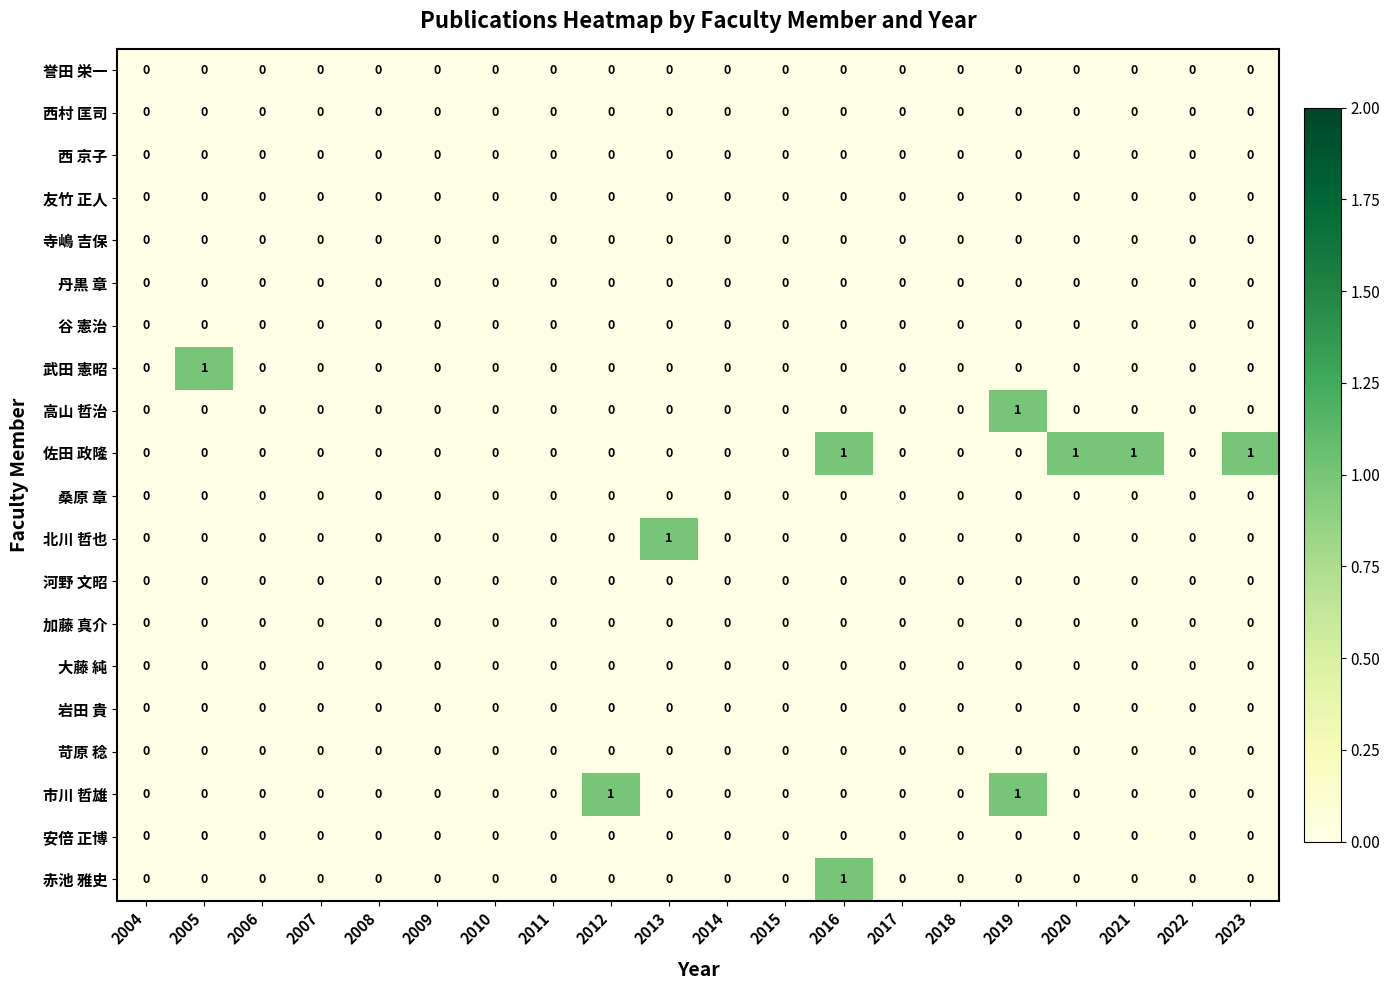

Which series has the largest total across all categories?

佐田 政隆